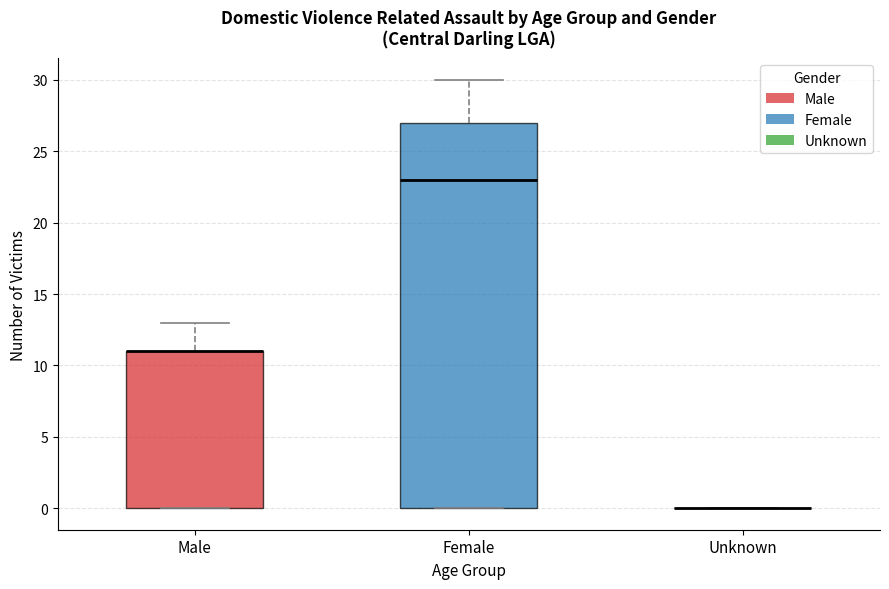

Reading left to right, read every box against the y-axis: the position of its median line, the range the box covers, and the ends of its whiskers. The values are not printed on the chart, so give them approximately, as read against the axis.

Male: median 11 (drawn on the box's upper edge), box 0 to 11, whiskers 0 to 13
Female: median 23, box 0 to 27, whiskers 0 to 30
Unknown: box collapsed to a line at 0, whiskers 0 to 0